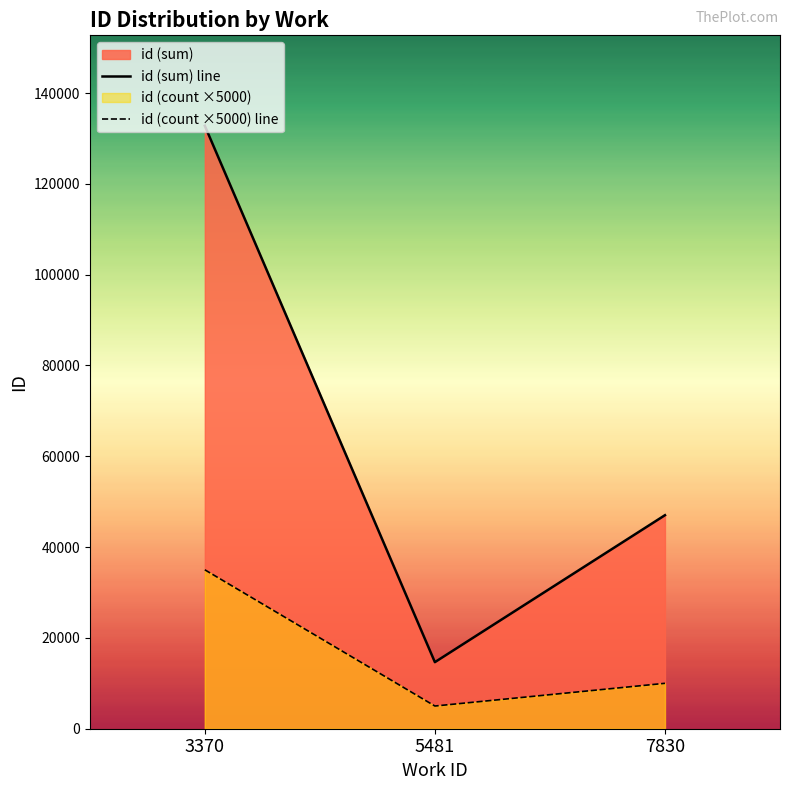

Which series has the largest range (max minus min)?

id (sum) line